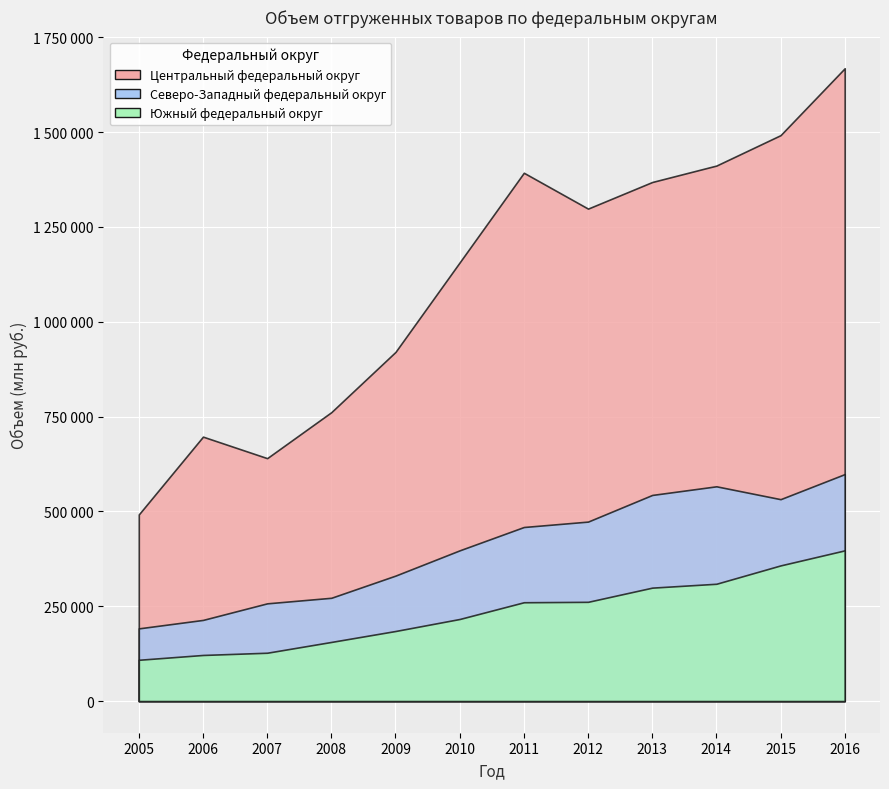

Reading left to right, what are all the values shown in this chart?

Центральный федеральный округ: 2005=492032	2006=697105	2007=640395	2008=761655	2009=920480	2010=1156520	2011=1392745	2012=1298228	2013=1368387	2014=1411690	2015=1491884	2016=1668238
Северо-Западный федеральный округ: 2005=191670	2006=213953	2007=257644	2008=272304	2009=330780	2010=397412	2011=458889	2012=473141	2013=543409	2014=566182	2015=532267	2016=598388
Южный федеральный округ: 2005=108868	2006=121567	2007=127445	2008=155923	2009=184759	2010=216433	2011=260536	2012=261665	2013=299044	2014=309275	2015=357666	2016=397324